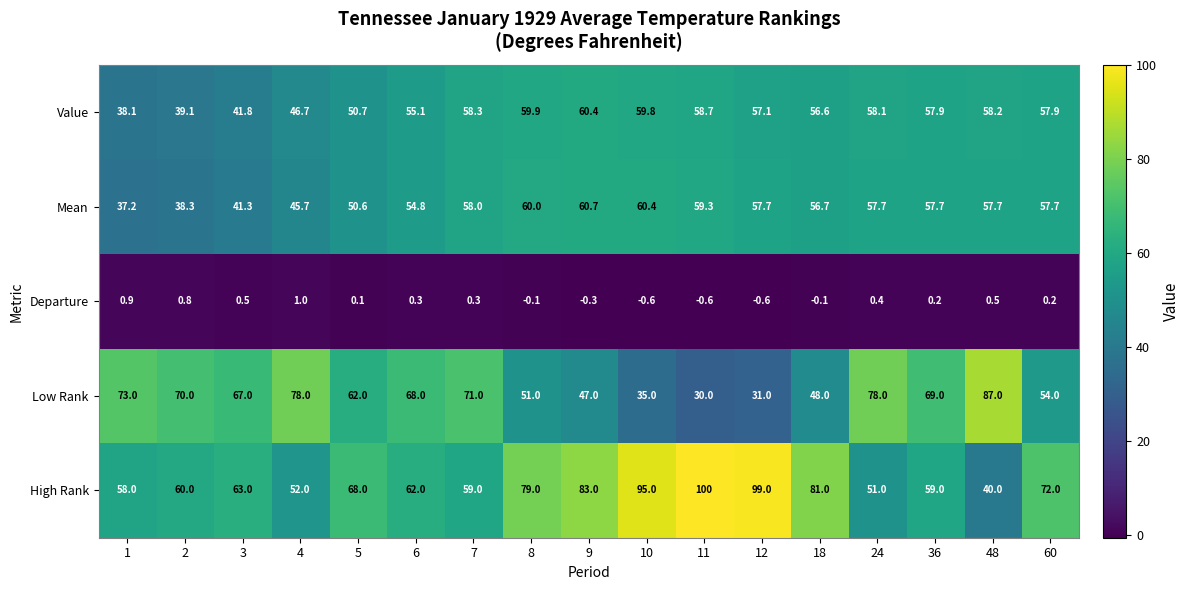

What is the sum of the High Rank values at 5 and 60?

140.0